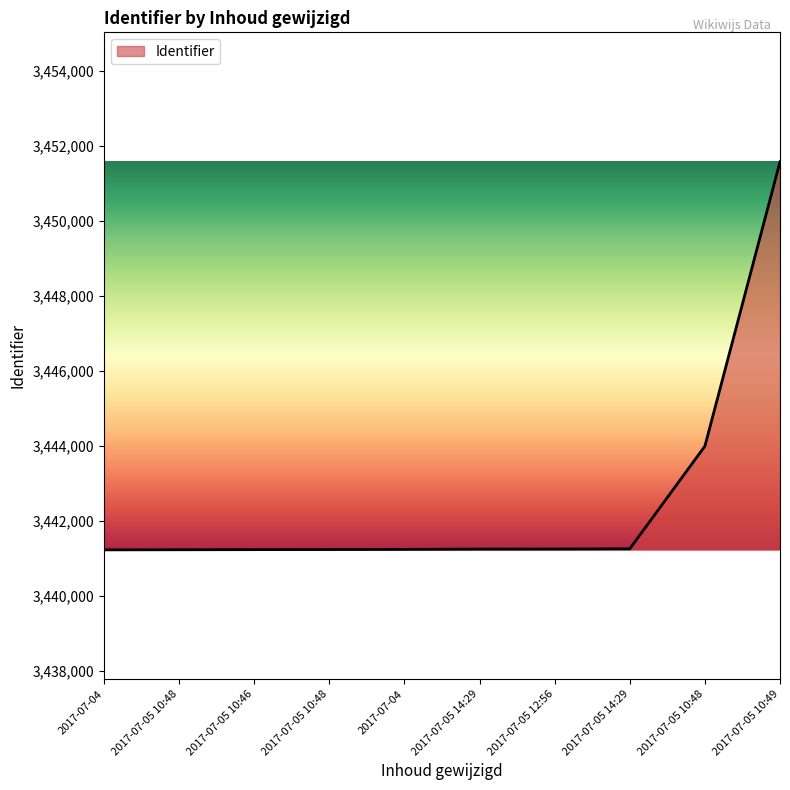

What is the minimum value shown in the chart?

3441232